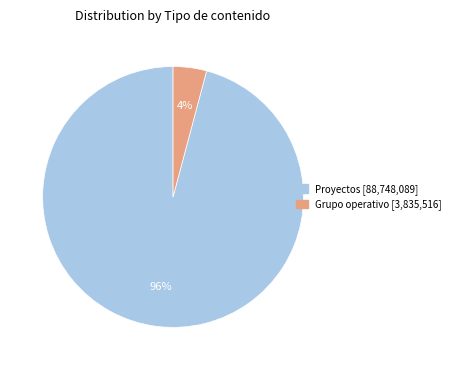

To the nearest percent, what is the average slice percentage?

50%